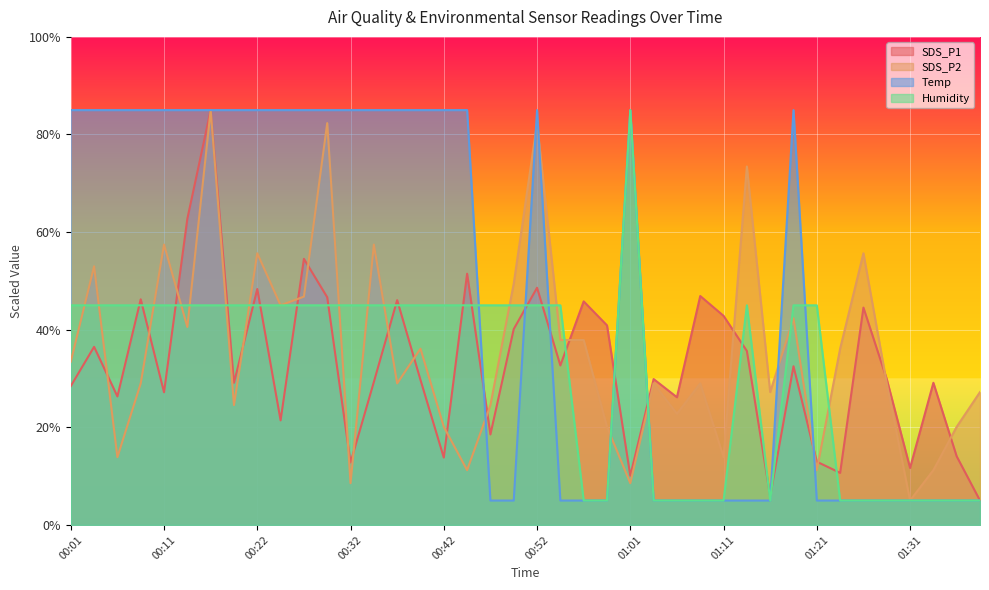

What is the greatest value displayed?

85.0